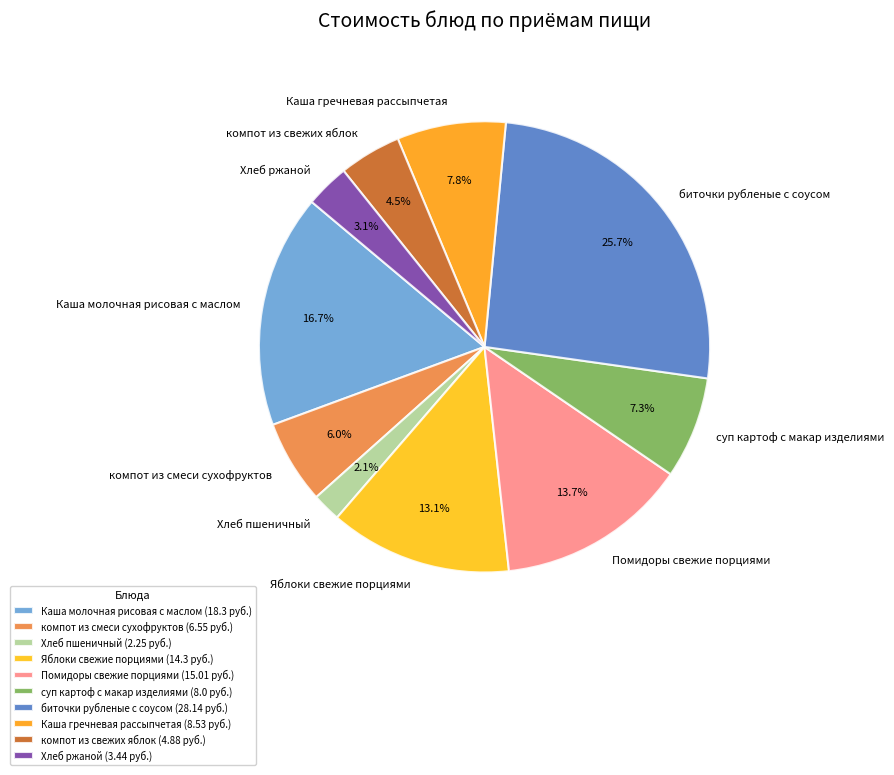

To the nearest percent, what is the combined percentage of Каша молочная рисовая с маслом and Хлеб ржаной?

20%